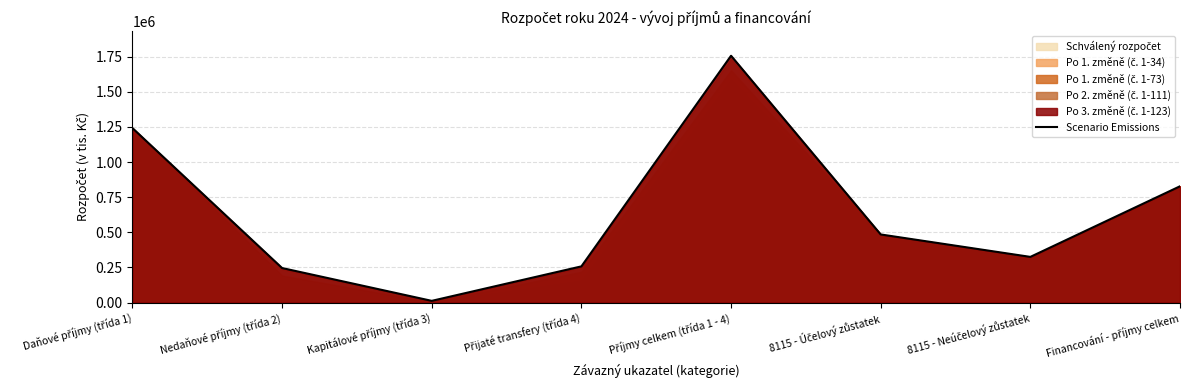

Where does the data first go above 484561?

Daňové příjmy (třída 1)